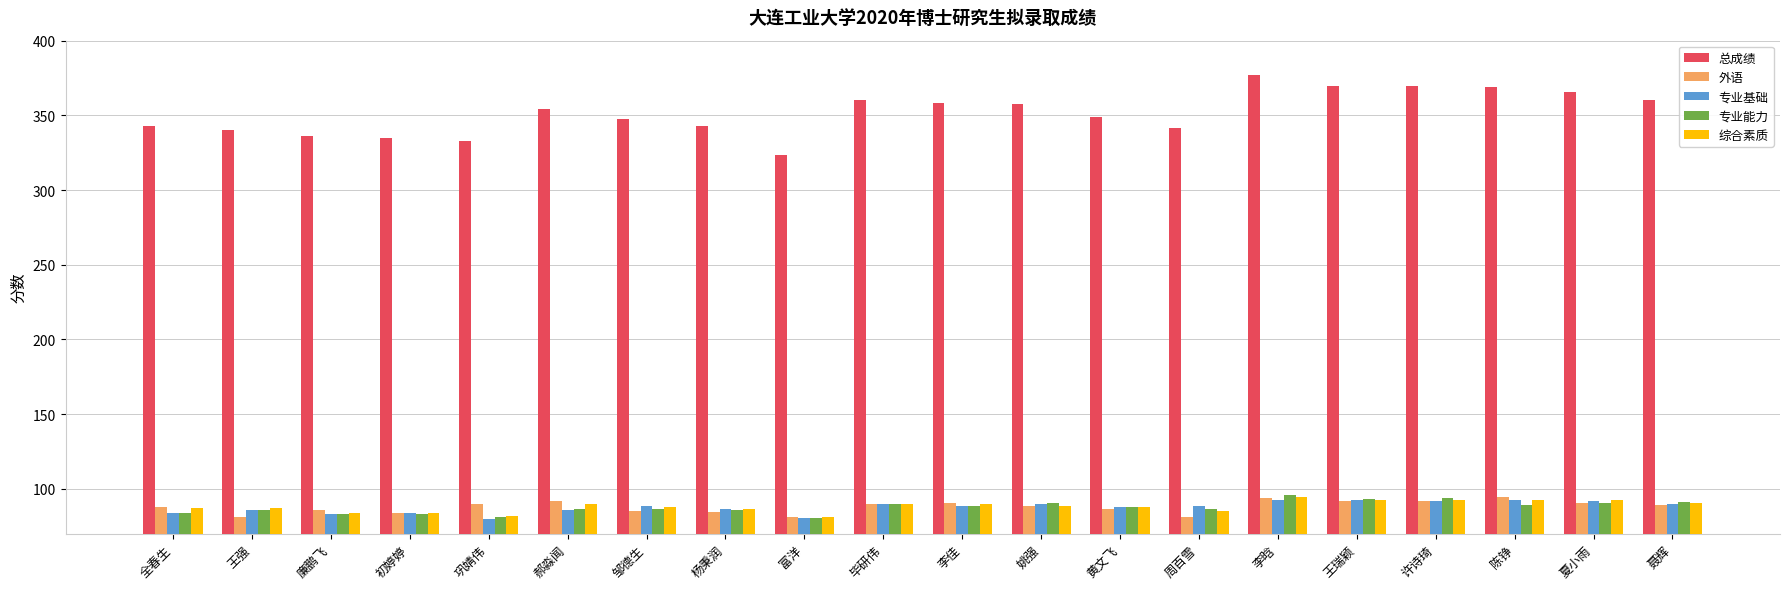

Which series has the largest total across all categories?

总成绩